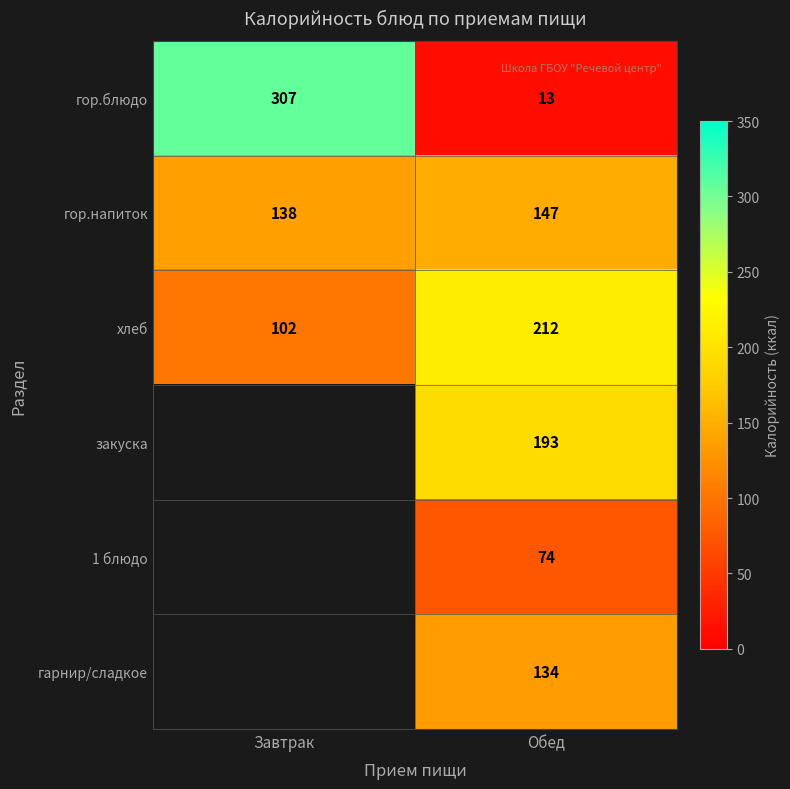

What is the greatest value displayed?

307.0